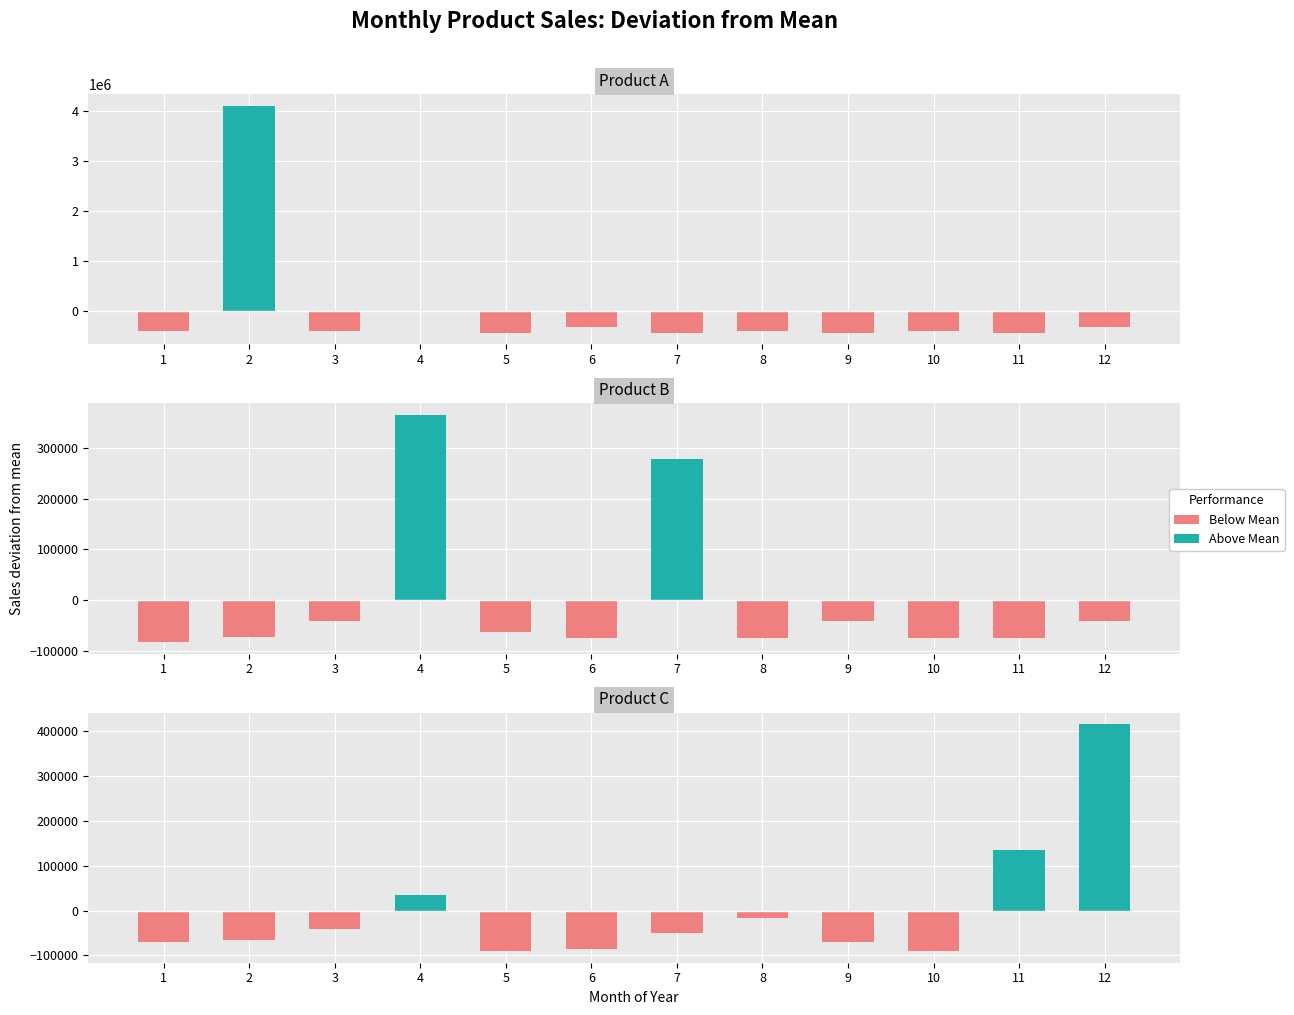

What is the value of the Above Mean bar at the 4th from the left?

33932.3